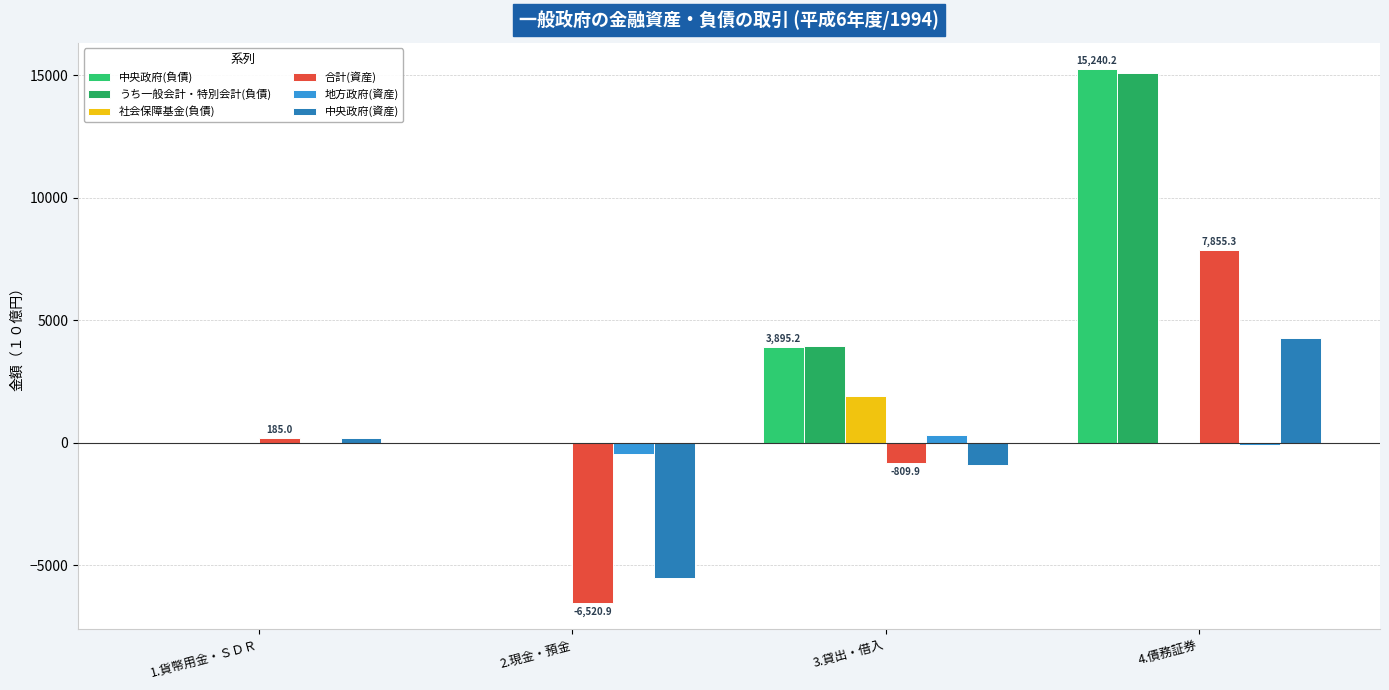

Which has a higher value, 4.債務証券 or 1.貨幣用金・ＳＤＲ?

4.債務証券